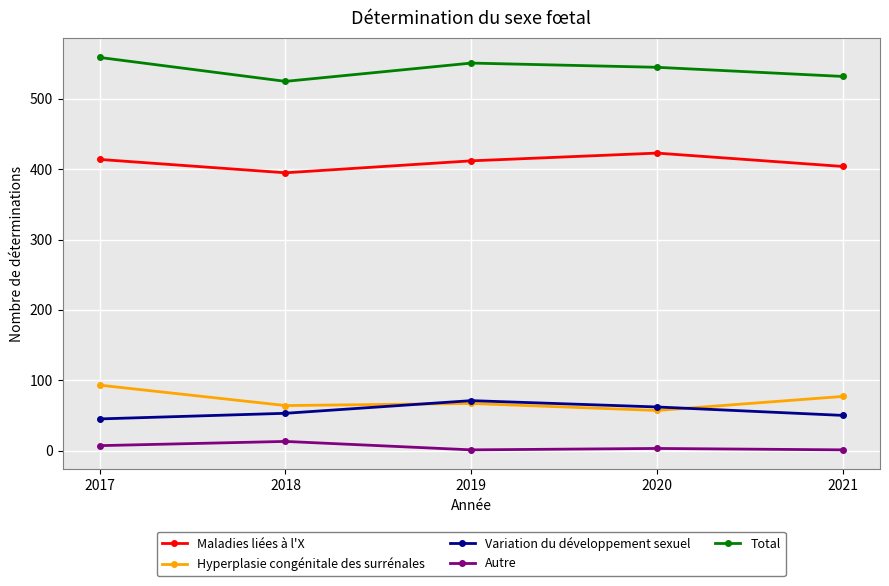

Which series has the largest total across all categories?

Total